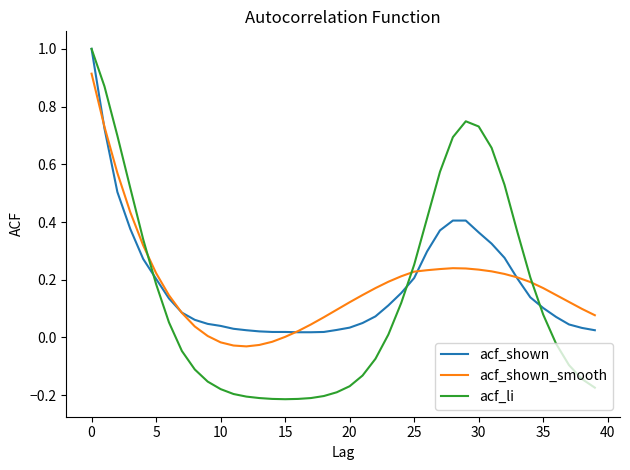

What is the maximum value for acf_shown?

1.0